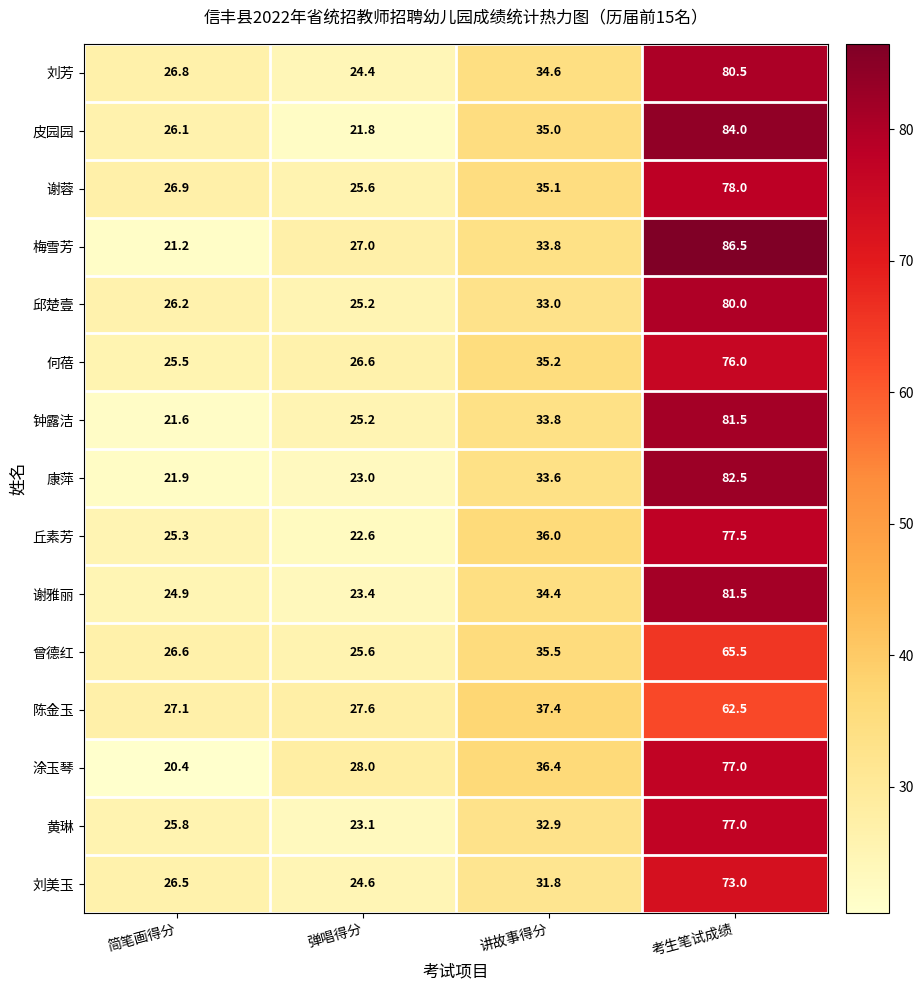

Which series has the largest total across all categories?

梅雪芳